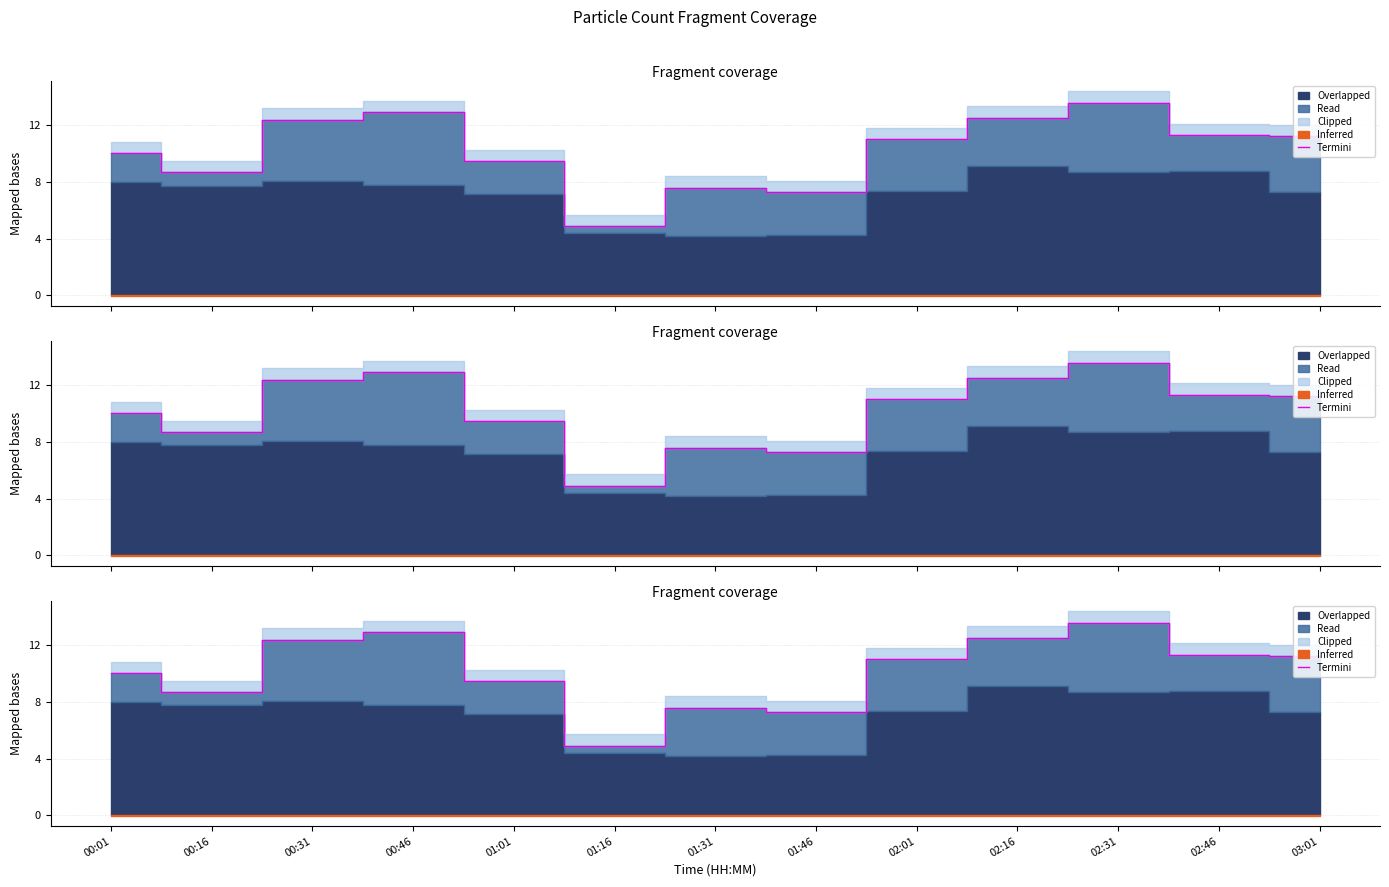

How many interior local valleys (lower than both neighbors) does the data have?

3